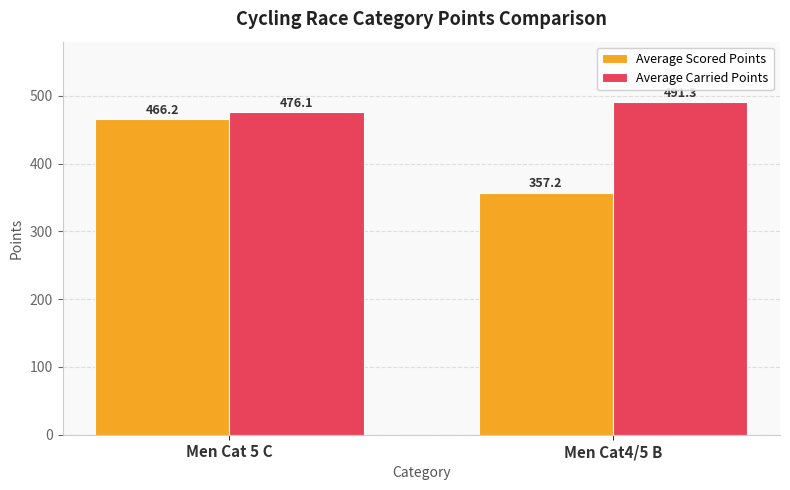

Where does the Average Scored Points series first go above 466?

Men Cat 5 C